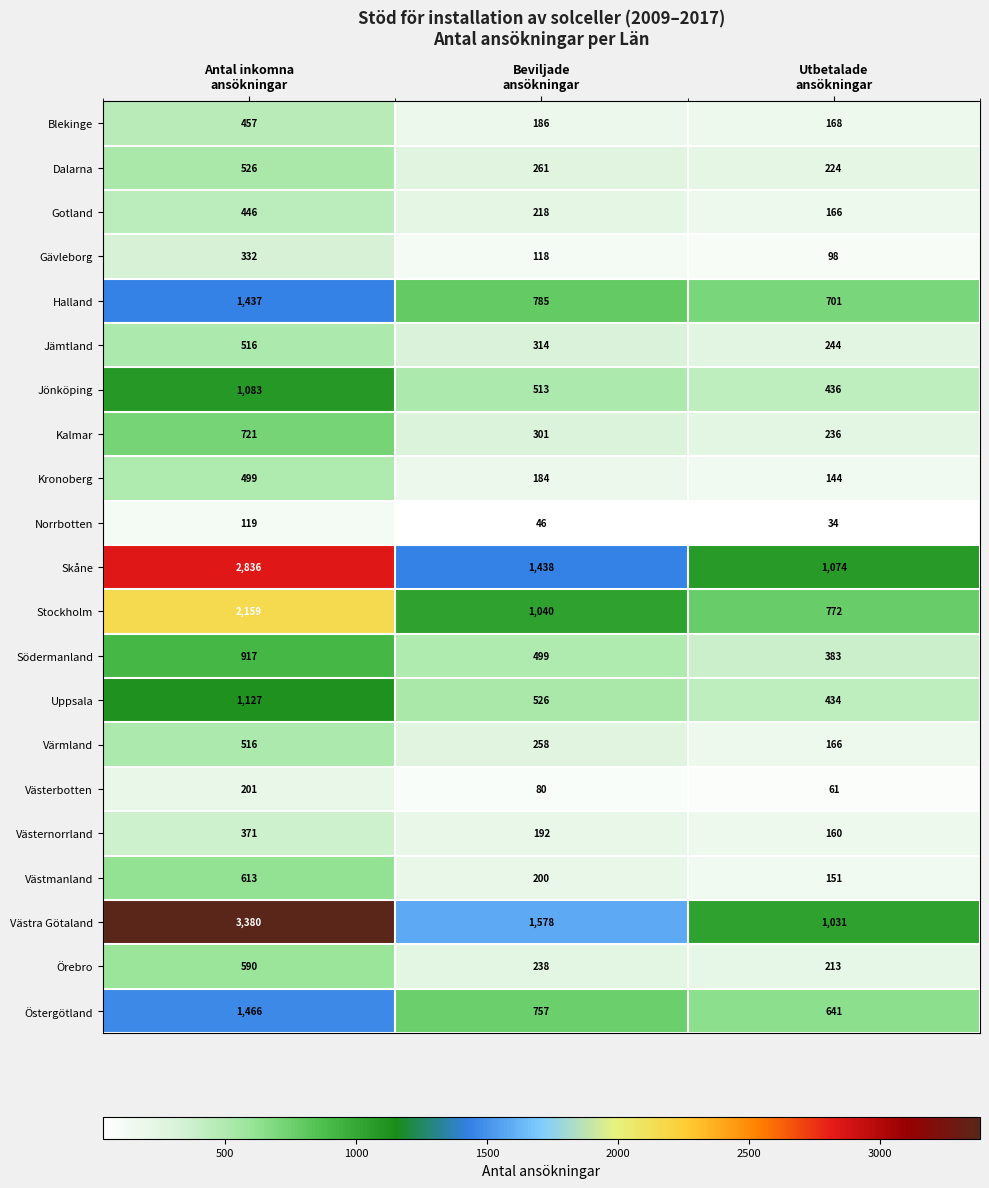

At which category is the sum across all series the highest?

Antal inkomna
ansökningar